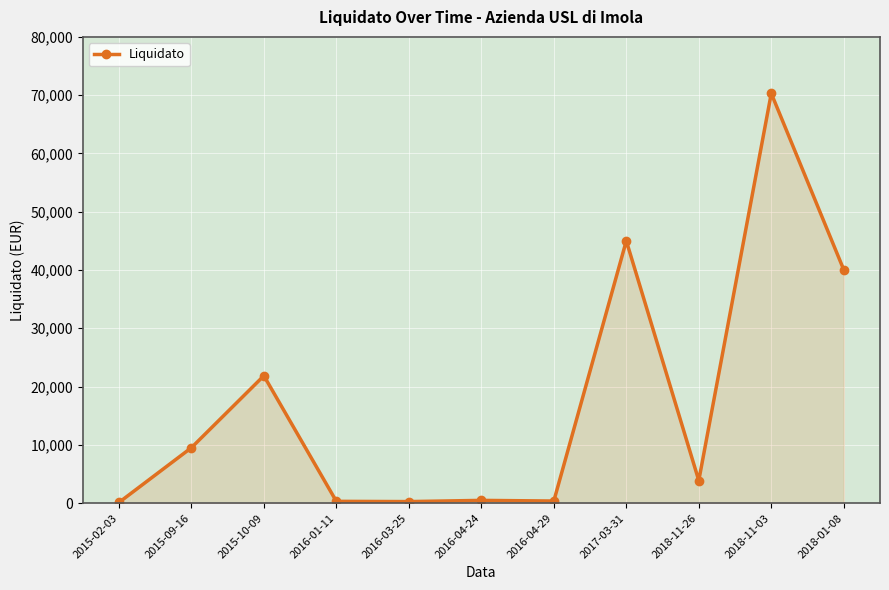

What is the greatest value displayed?

70306.0